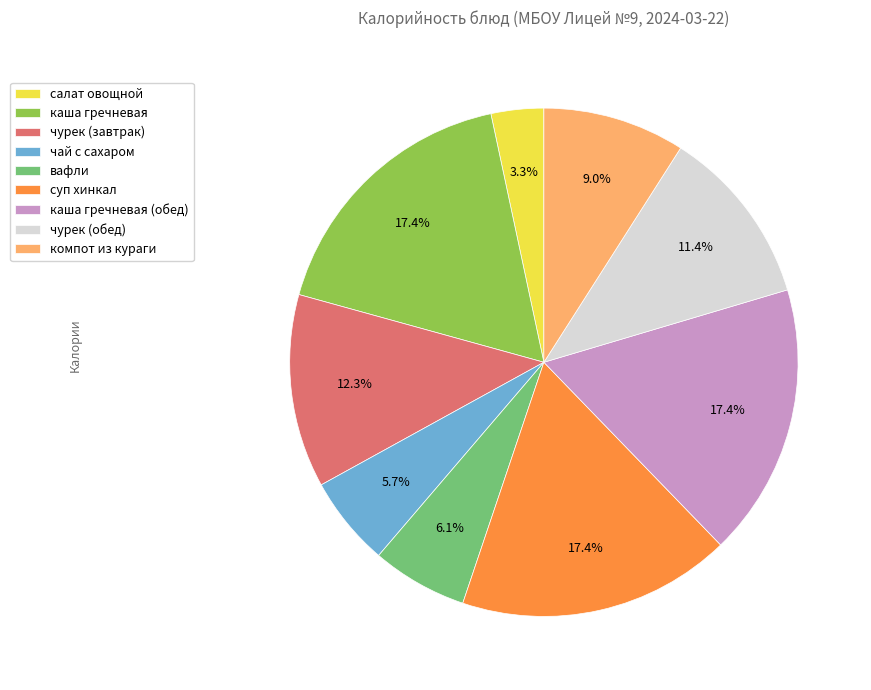

To the nearest percent, what percentage of the pie is салат овощной?

3%